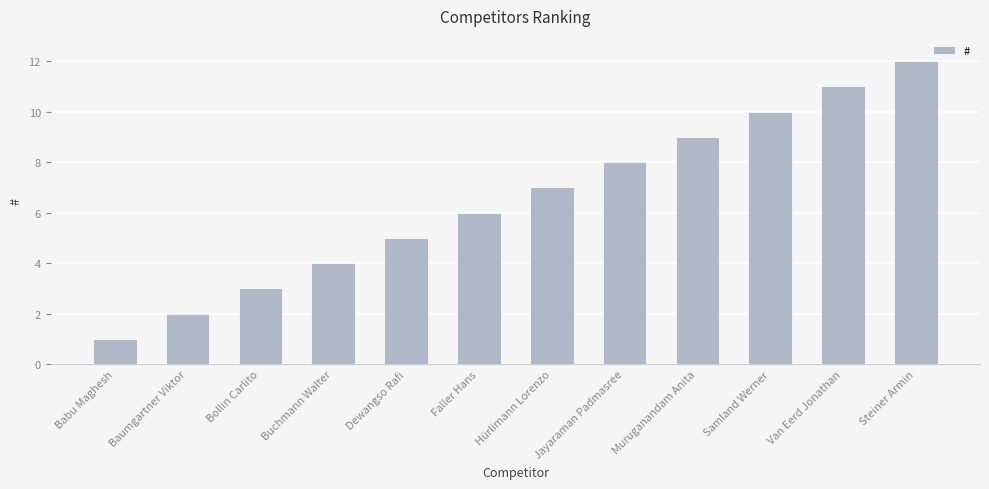

List the labels in order of value, largest first.

Steiner Armin, Van Eerd Jonathan, Samland Werner, Muruganandam Anita, Jayaraman Padmasree, Hürlimann Lorenzo, Faller Hans, Dewangso Rafi, Buchmann Walter, Bollin Carlito, Baumgartner Viktor, Babu Maghesh